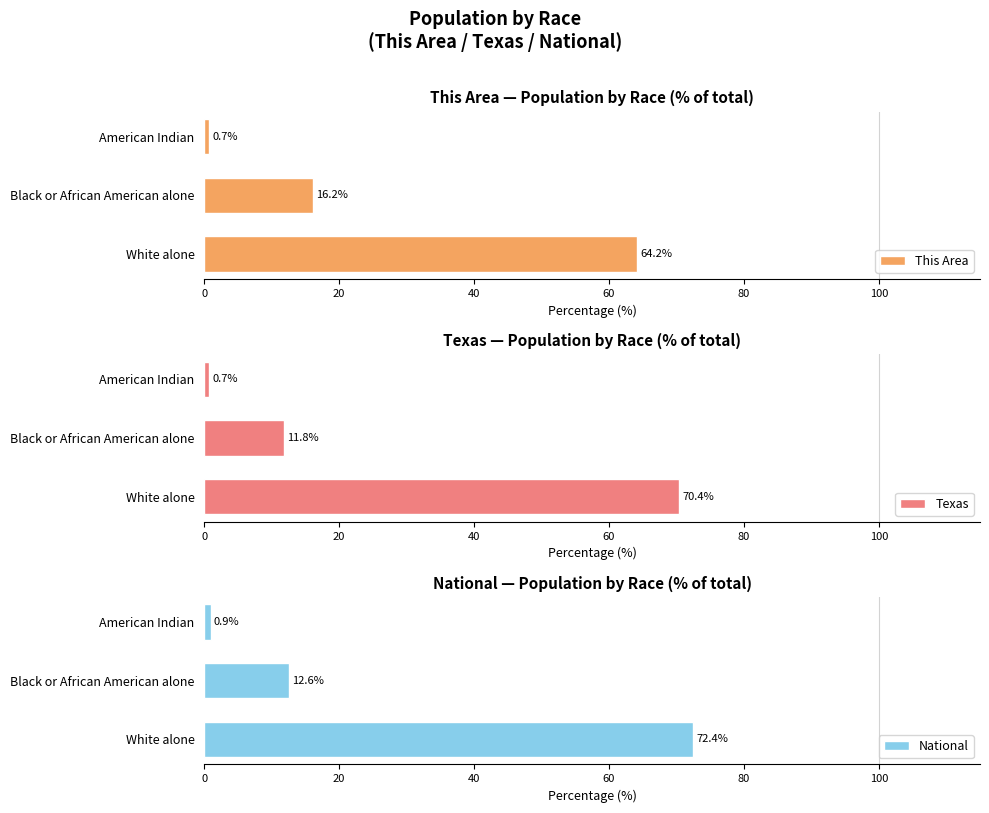

The value of National at White alone is 72.4. True or false?

True